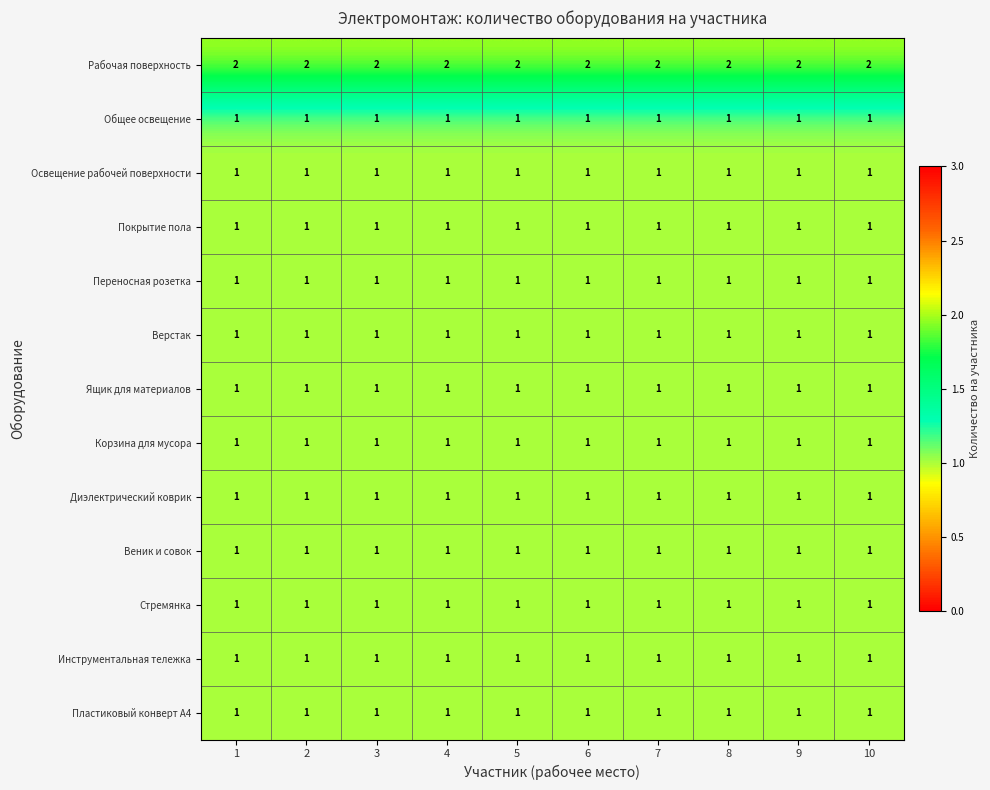

At how many categories does at least one series exceed 1?

10